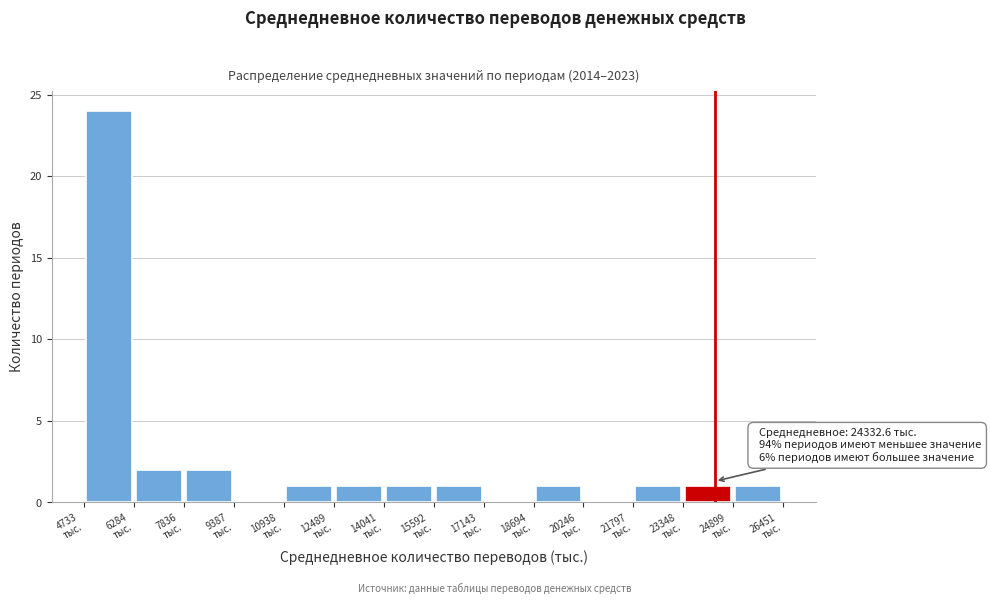

Which range on the x-axis has the tallest bar?

4800 to 6200